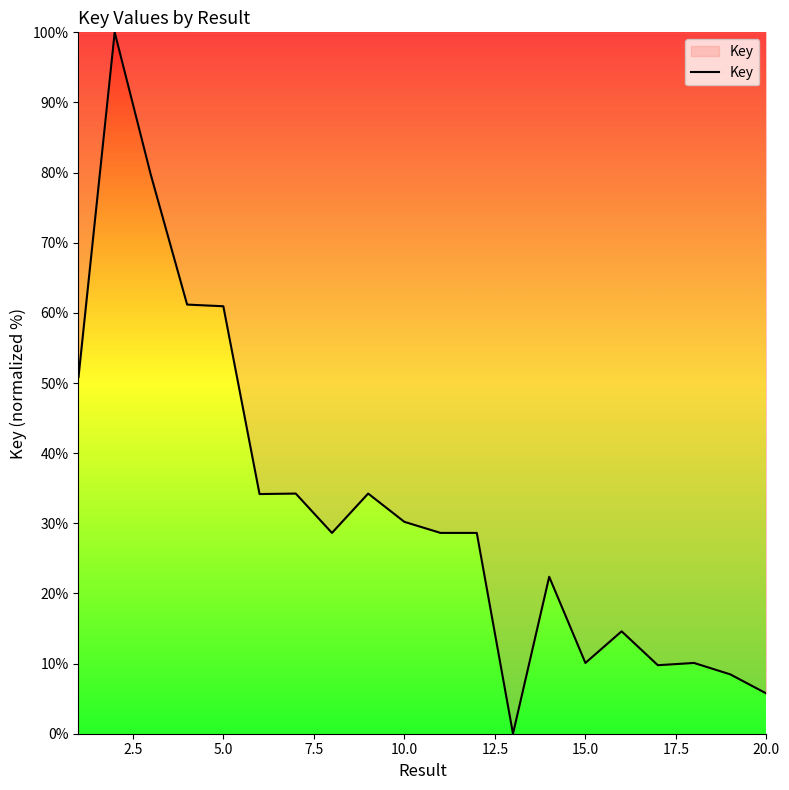

How many values are above zero?

19